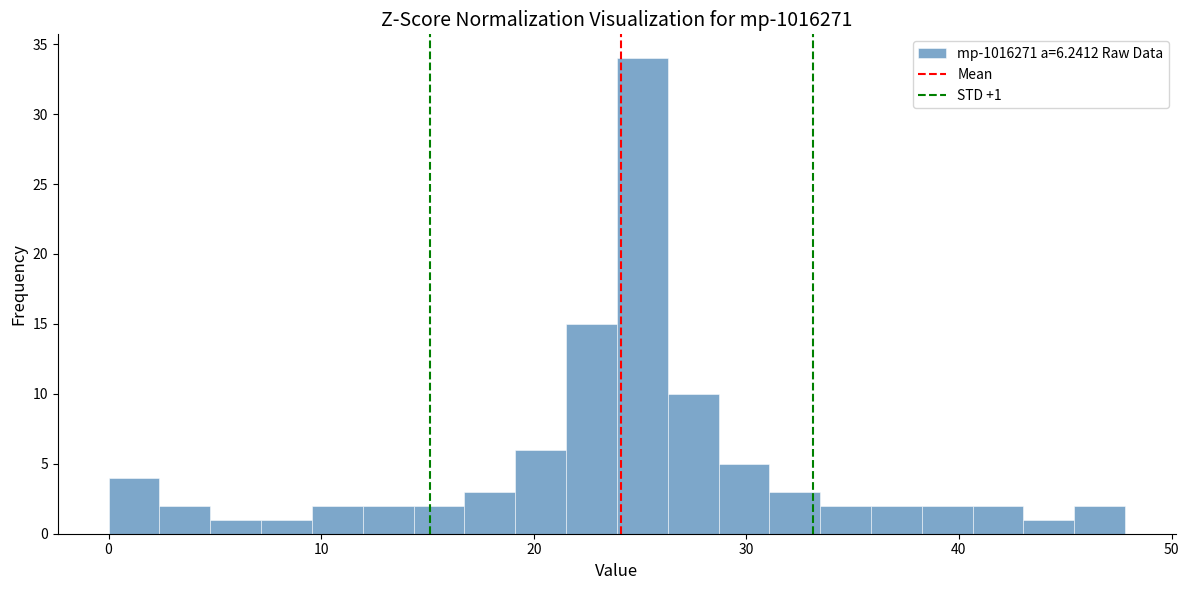

Around what value on the x-axis is the tallest bar? Give the approximate position of its centre, as read against the axis.

25